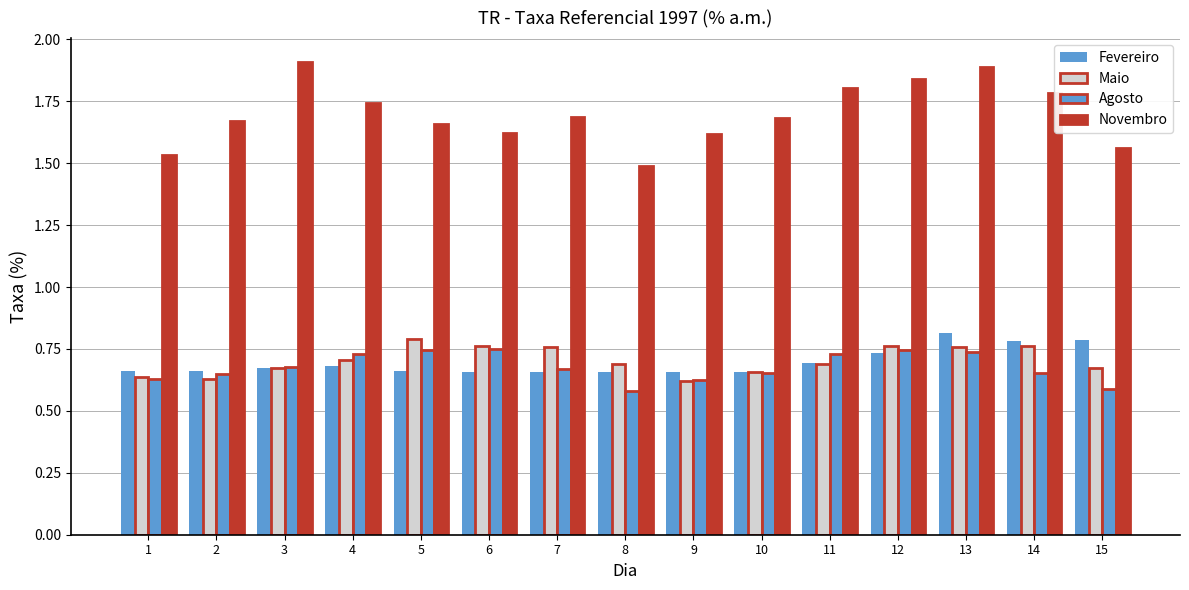

What is the smallest value displayed?

0.6